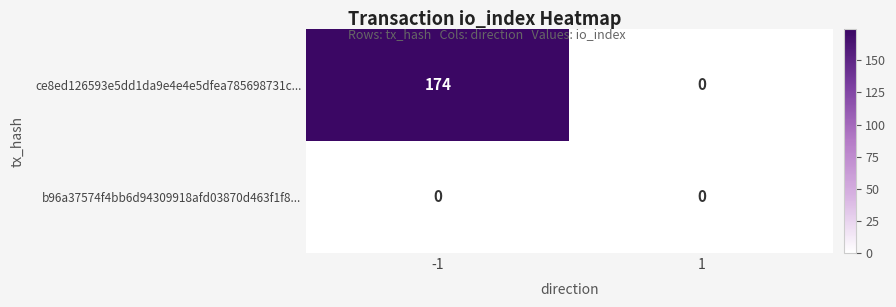

Between -1 and 1, which series saw the biggest shift?

ce8ed126593e5dd1da9e4e4e5dfea785698731c...